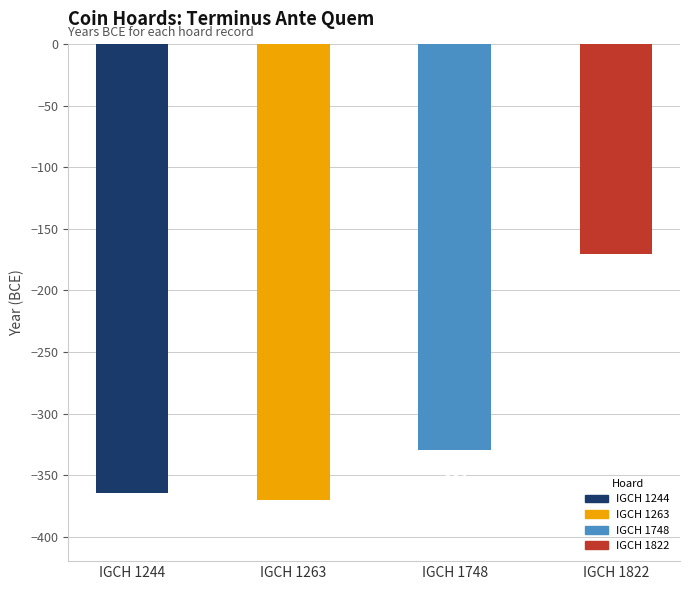

Rank the categories by value from highest to lowest.

IGCH 1822, IGCH 1748, IGCH 1244, IGCH 1263